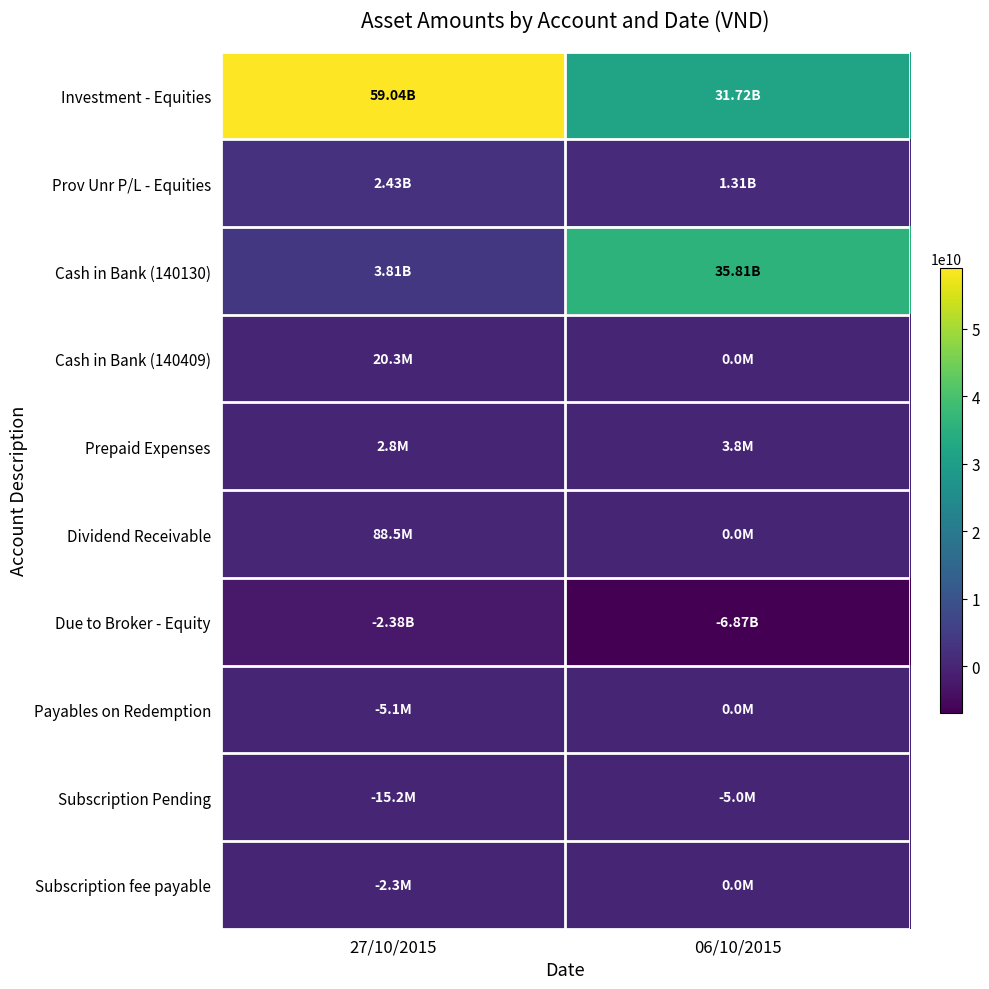

Reading left to right, transcribe all the data shown in this chart.

Investment - Equities: 27/10/2015=59037493211	06/10/2015=31724010000
Prov Unr P/L - Equities: 27/10/2015=2426777789	06/10/2015=1313062000
Cash in Bank (140130): 27/10/2015=3811344725	06/10/2015=35805783144
Cash in Bank (140409): 27/10/2015=20252459	06/10/2015=0
Prepaid Expenses: 27/10/2015=2826086	06/10/2015=3791304
Dividend Receivable: 27/10/2015=88500000	06/10/2015=0
Due to Broker - Equity: 27/10/2015=-2377350685	06/10/2015=-6872740284
Payables on Redemption: 27/10/2015=-5052459	06/10/2015=0
Subscription Pending: 27/10/2015=-15200000	06/10/2015=-5000000
Subscription fee payable: 27/10/2015=-2300000	06/10/2015=0